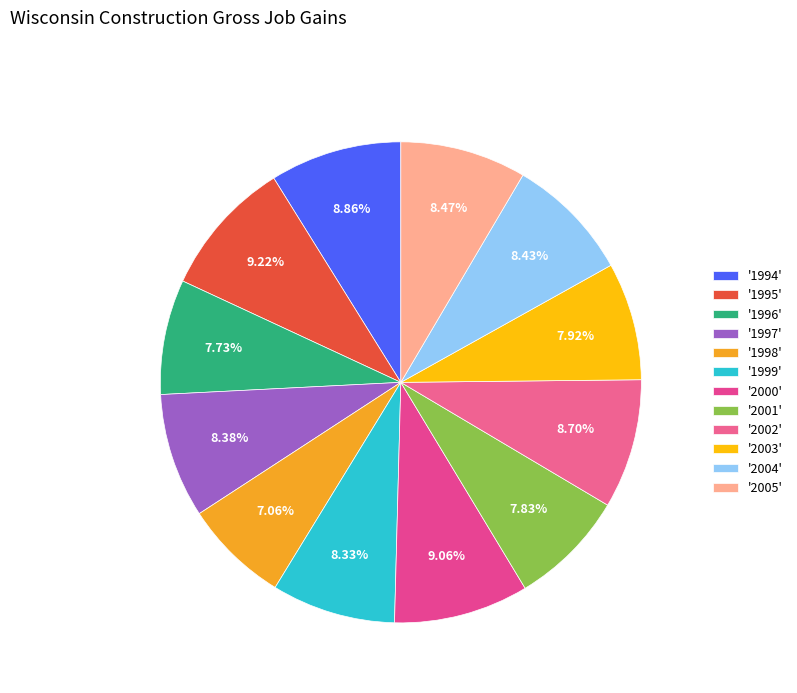

Which category has the biggest portion of the pie?

1995